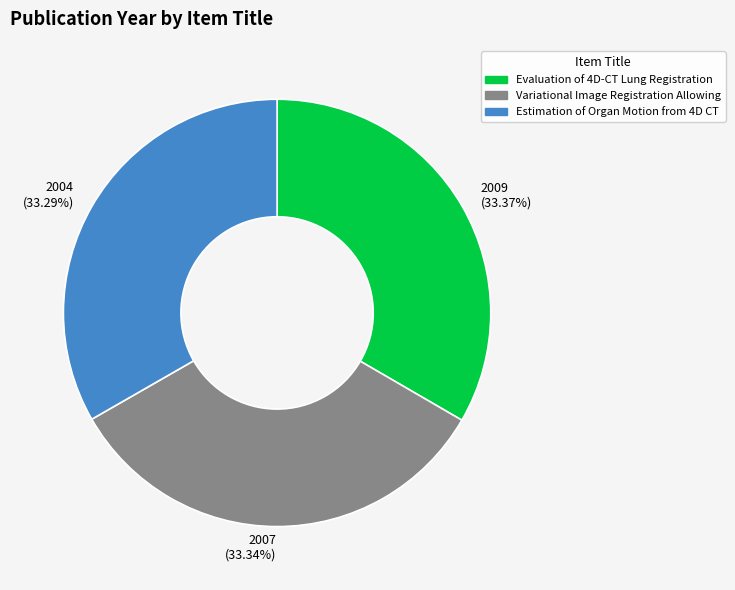

The Variational Image Registration Allowing slice represents 25% of the pie. True or false?

False